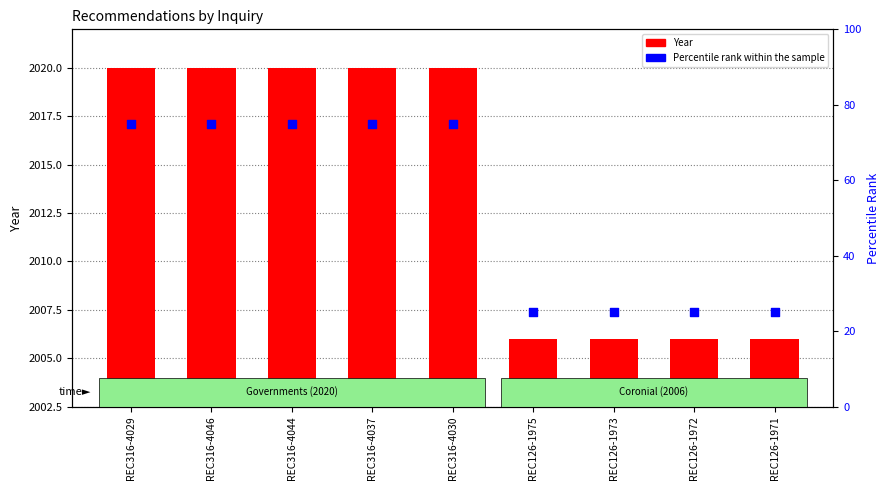

Which series contains the highest Y value?

Year